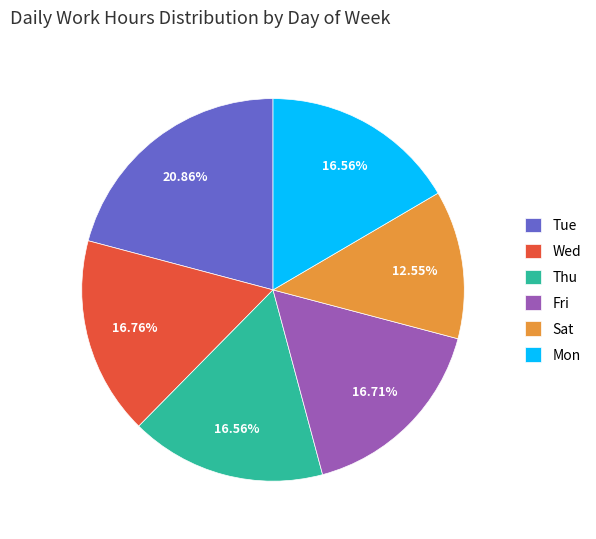

Which category has the biggest portion of the pie?

Tue